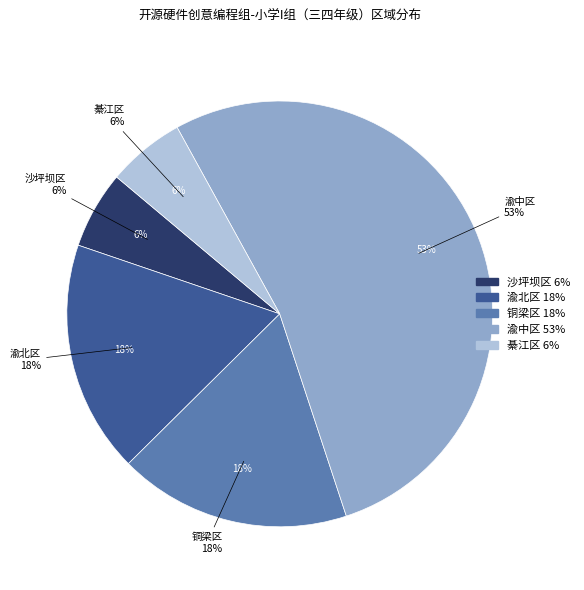

What is the total percentage of 渝北区 and 沙坪坝区?

23.5%